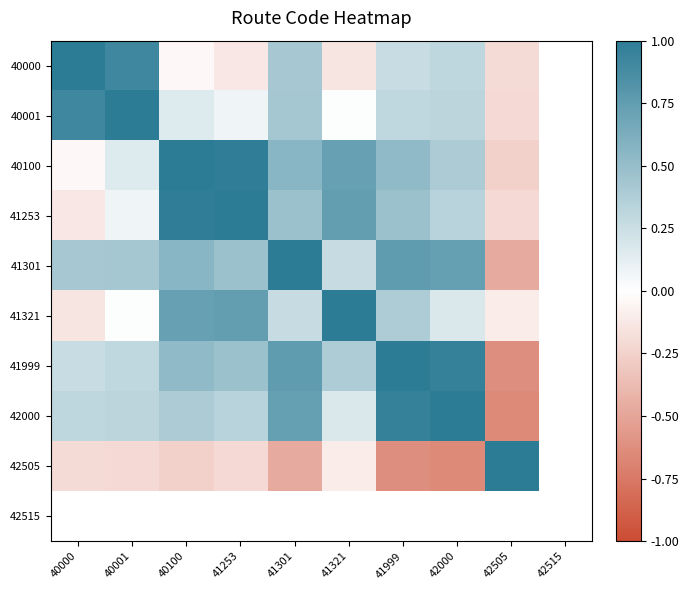

At which label does 40000 first exceed 0?

40000